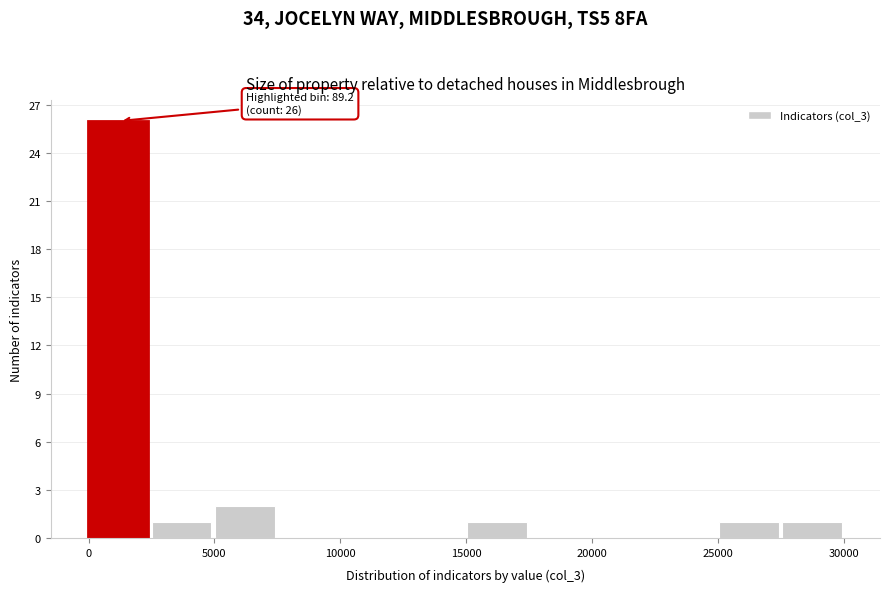

Over which range of the x-axis is the bar tallest?

0 to 2500